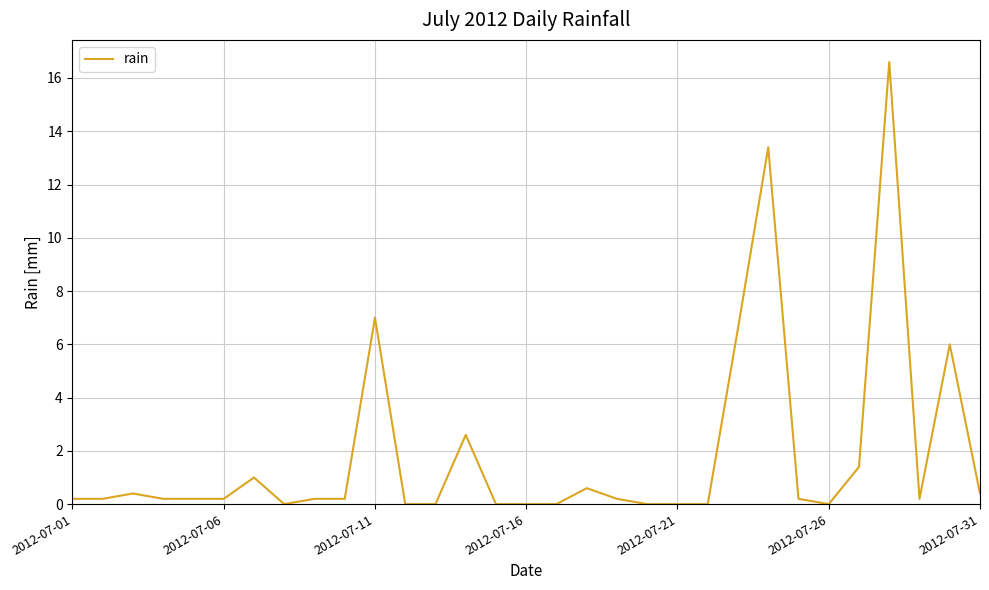

What is the greatest value displayed?

16.6